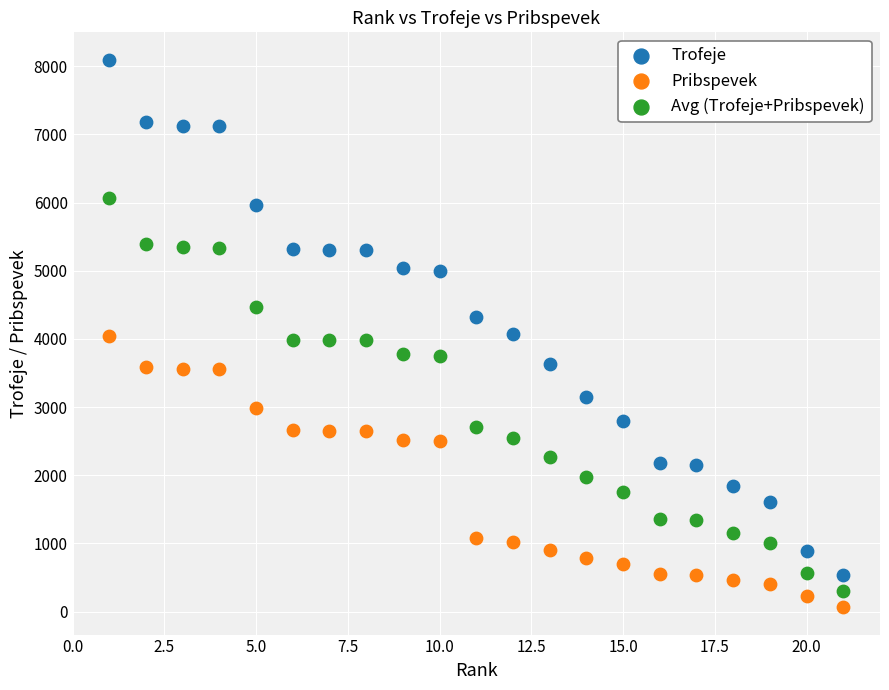

Which series contains the lowest Y value?

Pribspevek